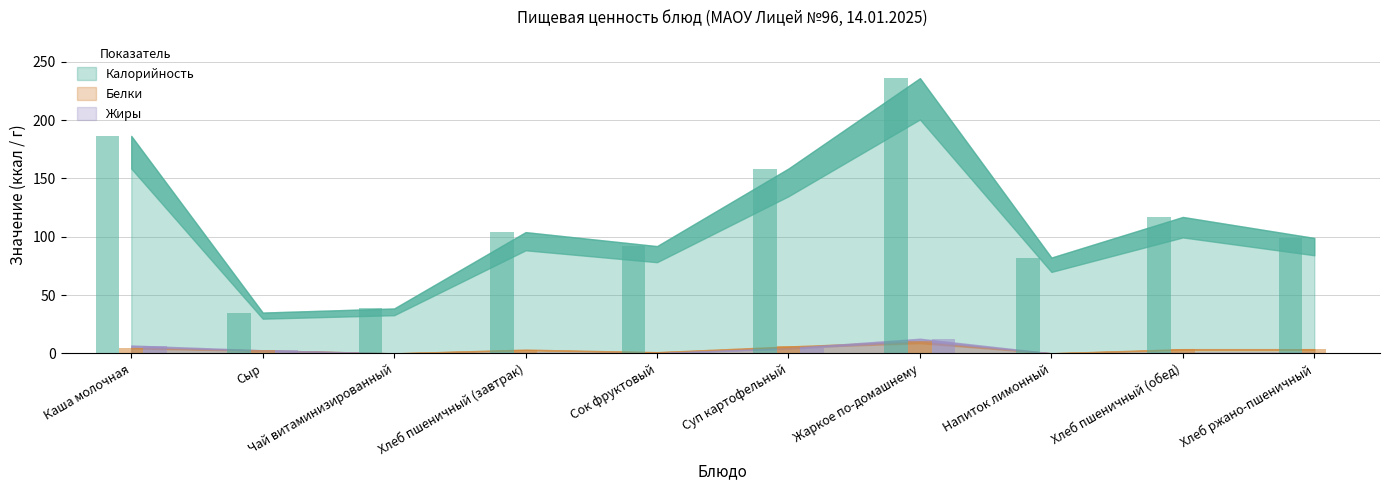

At which category is the sum across all series the highest?

Жаркое по-домашнему